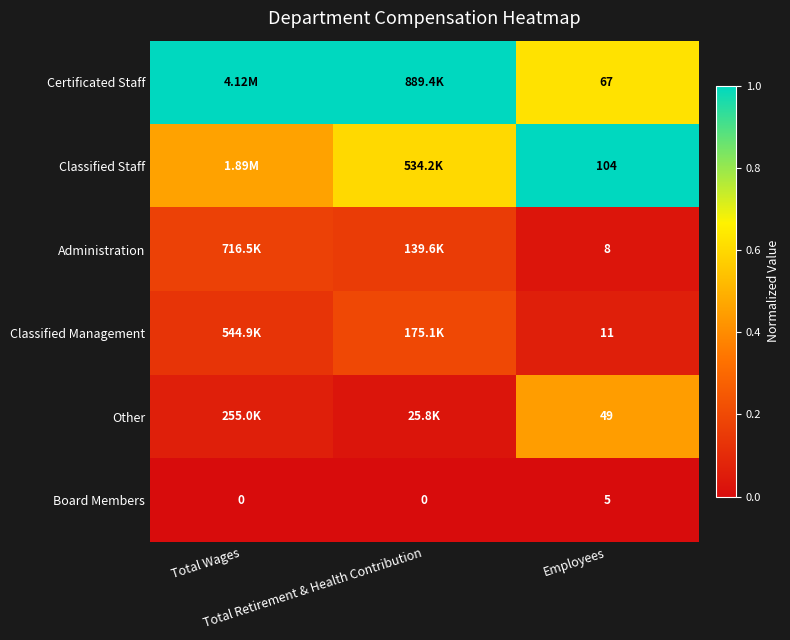

Which series has the widest spread of values?

Classified Staff